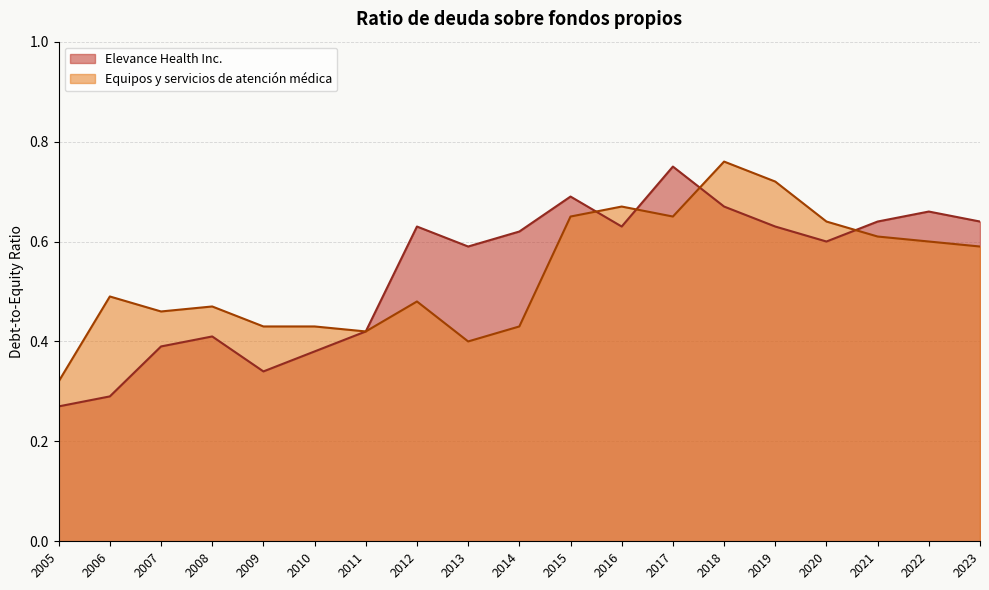

What is the minimum value shown in the chart?

0.3